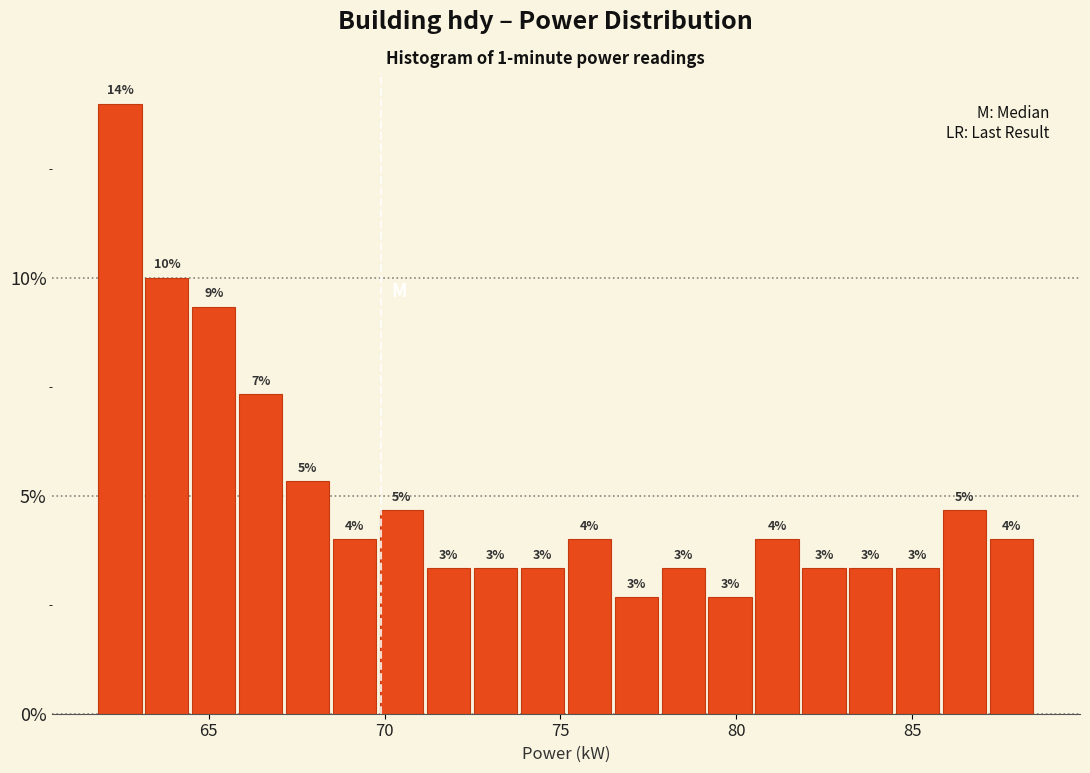

Around what value on the x-axis is the tallest bar? Give the approximate position of its centre, as read against the axis.

62.5